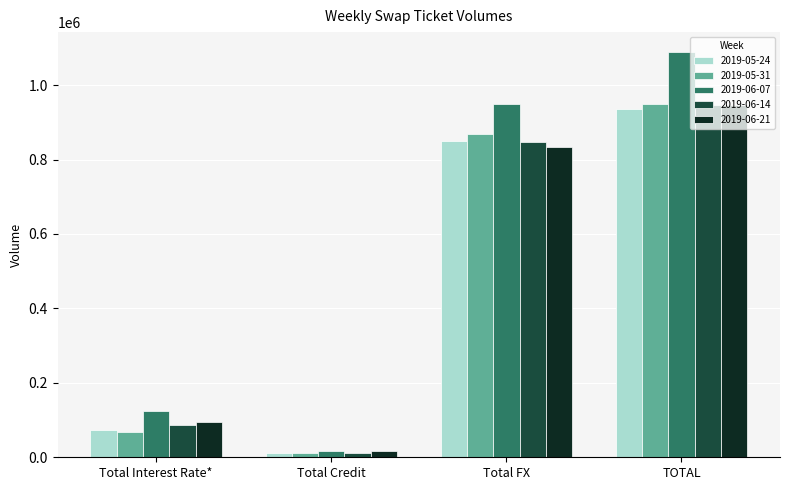

Read the 2019-06-14 value at TOTAL, to the nearest 100.

946700